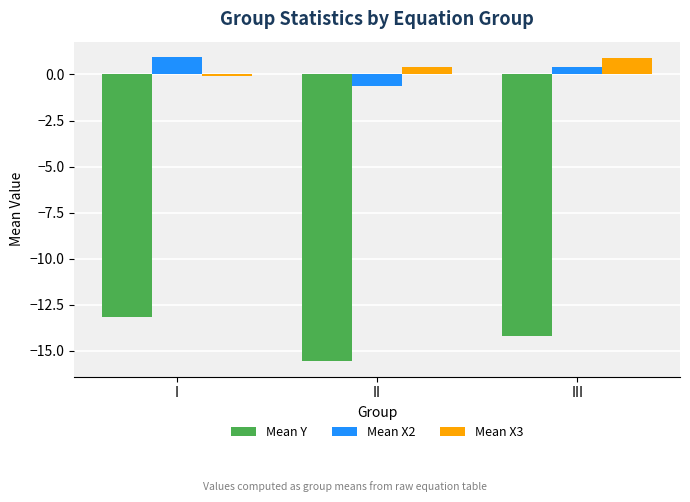

Count the number of categories in the chart.

3